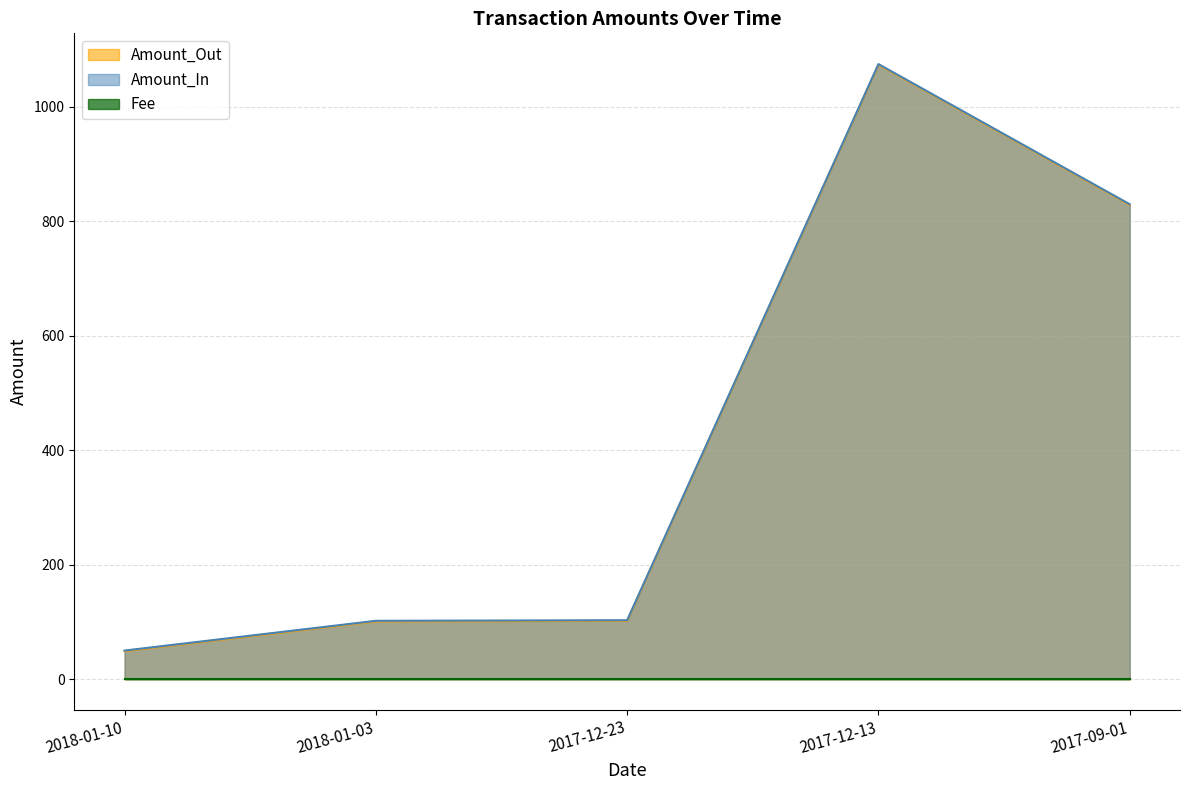

The value of Amount_In at 2018-01-03 is 102. True or false?

True